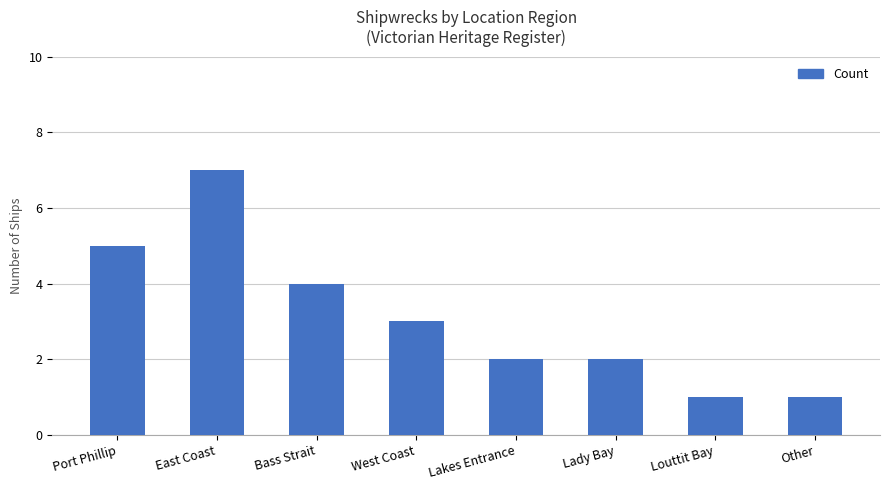

Is it true that the value at Port Phillip is 8?

False